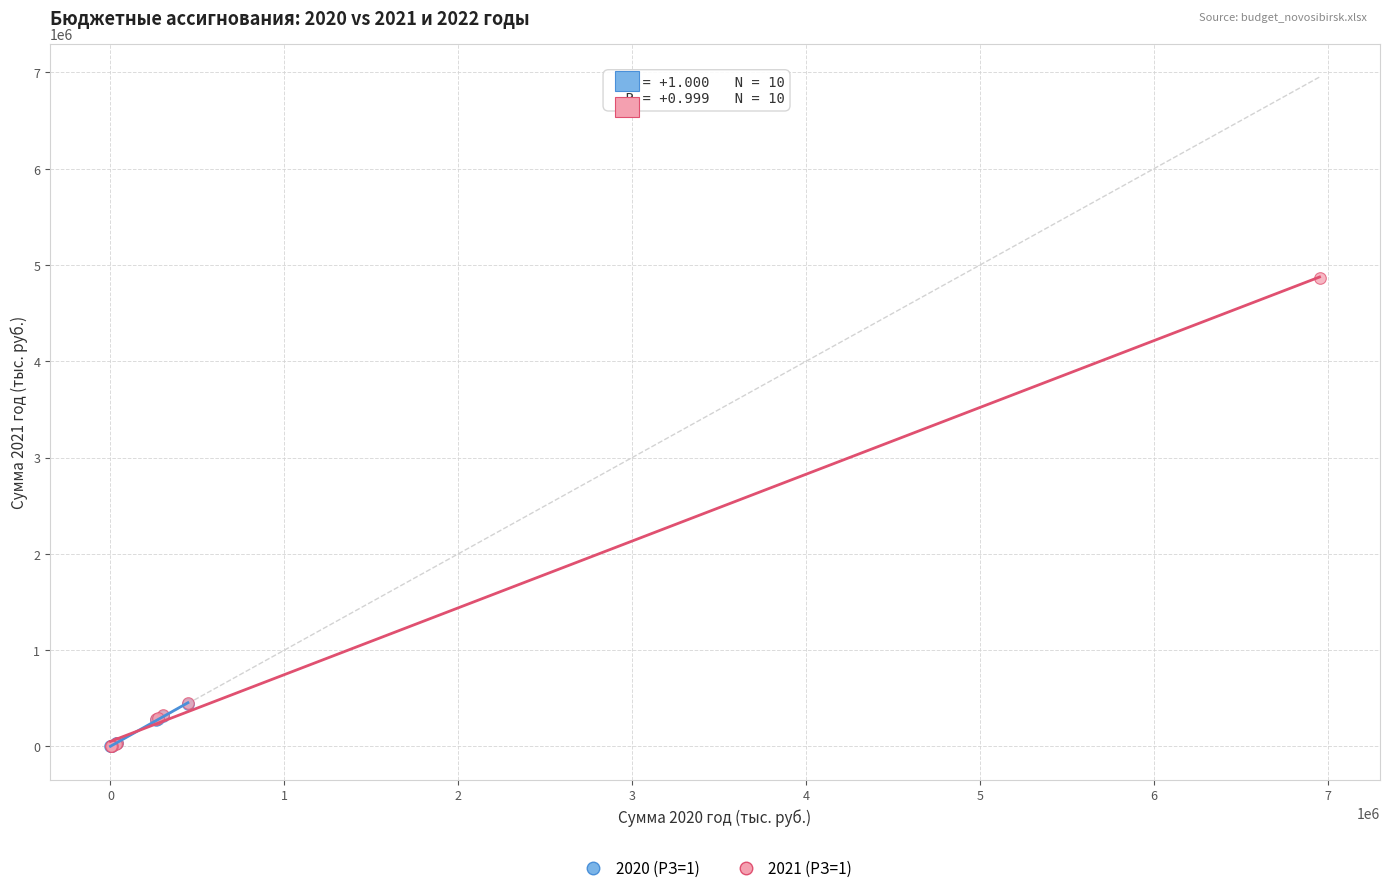

Which series has the widest spread of Y values?

2021 (РЗ=1)